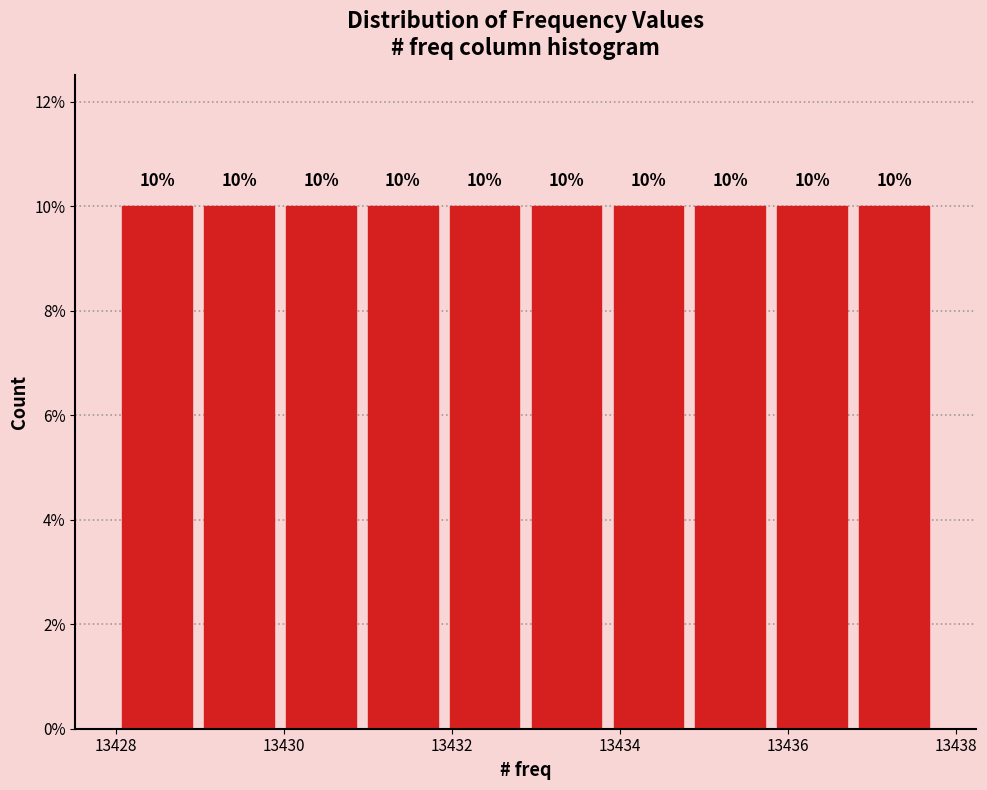

What is the height of the bar covering 13433.8 to 13434.8 on the x-axis? The bar edges are not printed on the chart, so give them approximately, as read against the axis.

10